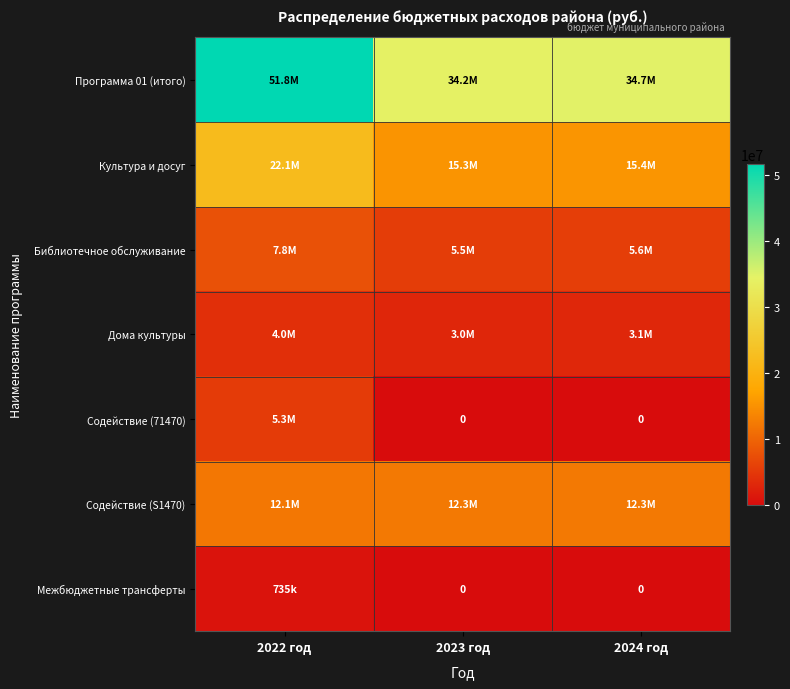

Is it true that Культура и досуг equals 15341365.4 at 2023 год?

True